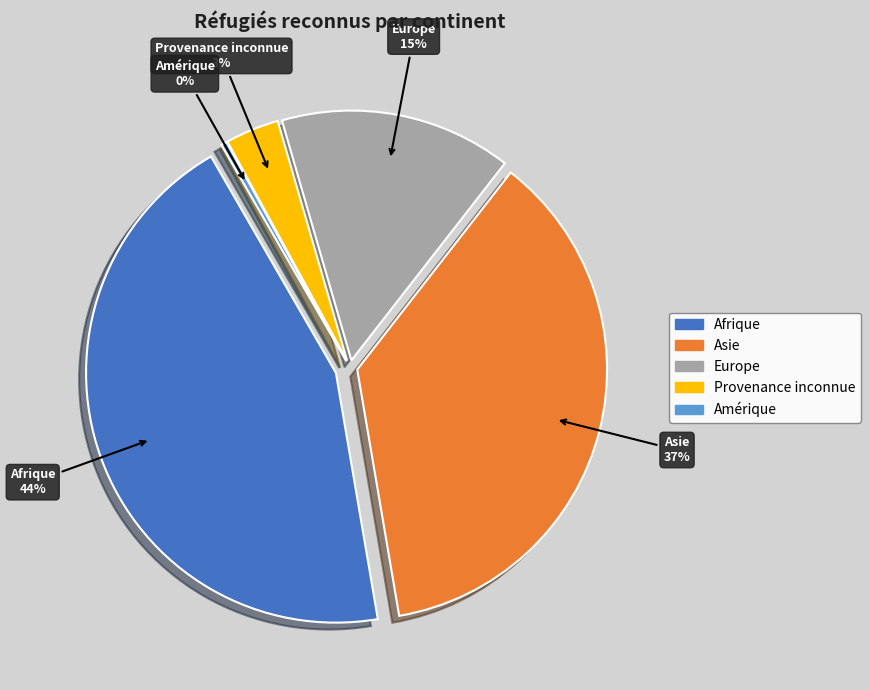

Does Amérique account for over 50% of the chart?

No